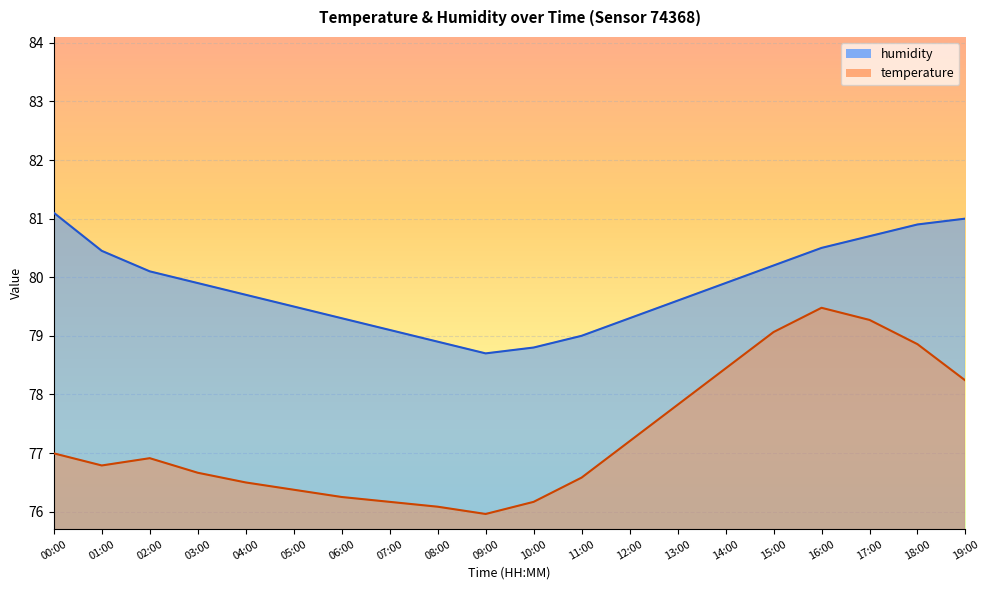

Count the number of categories in the chart.

20